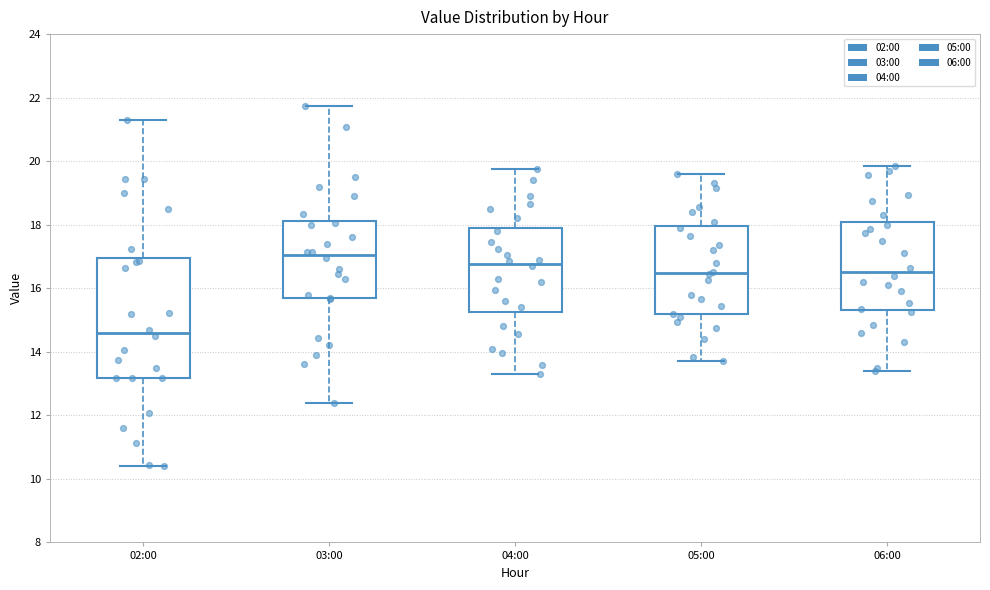

Which box has the lowest median line?

02:00